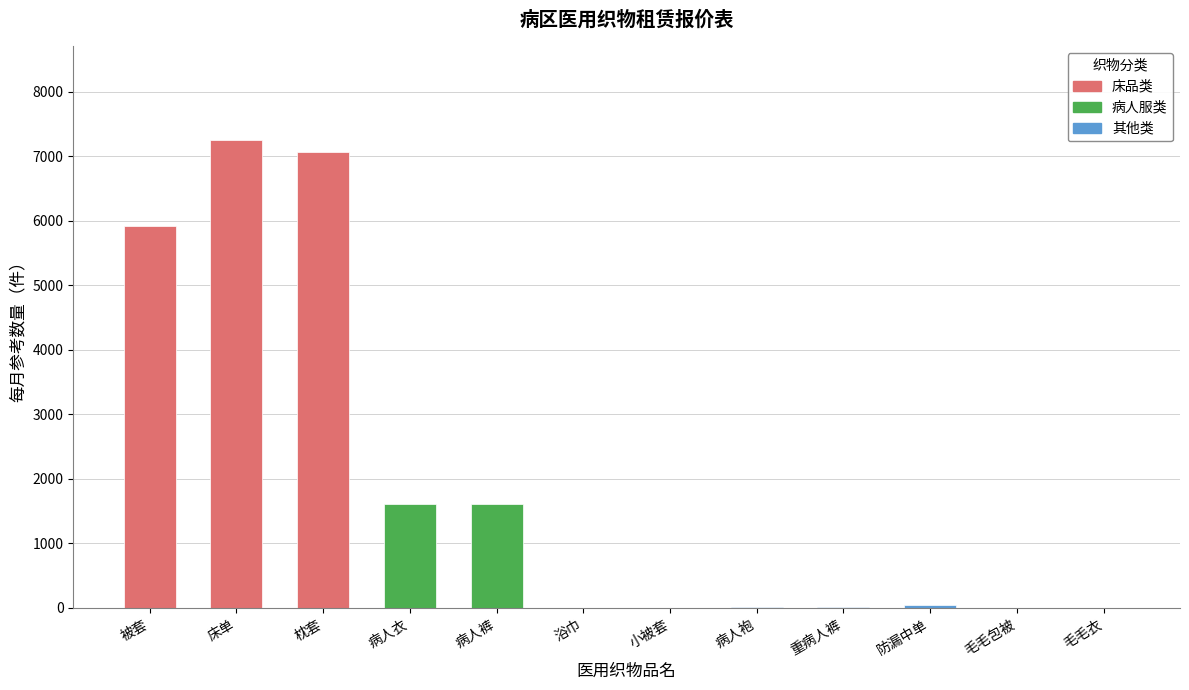

The chart shows a value of 1654 at 床单. True or false?

False